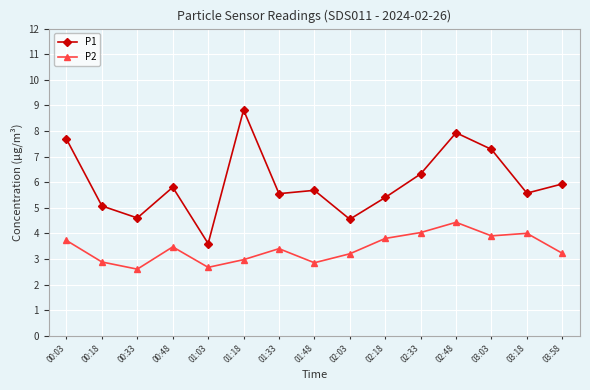

What is the label of the 9th point from the left?

02:03